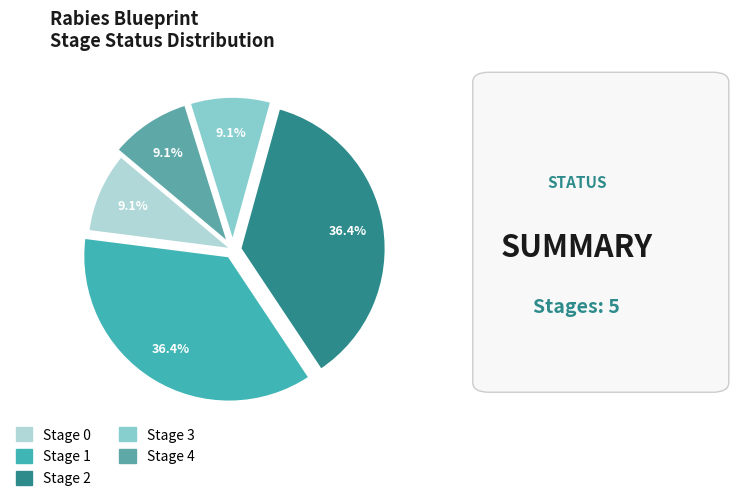

How many segments does this pie chart have?

5